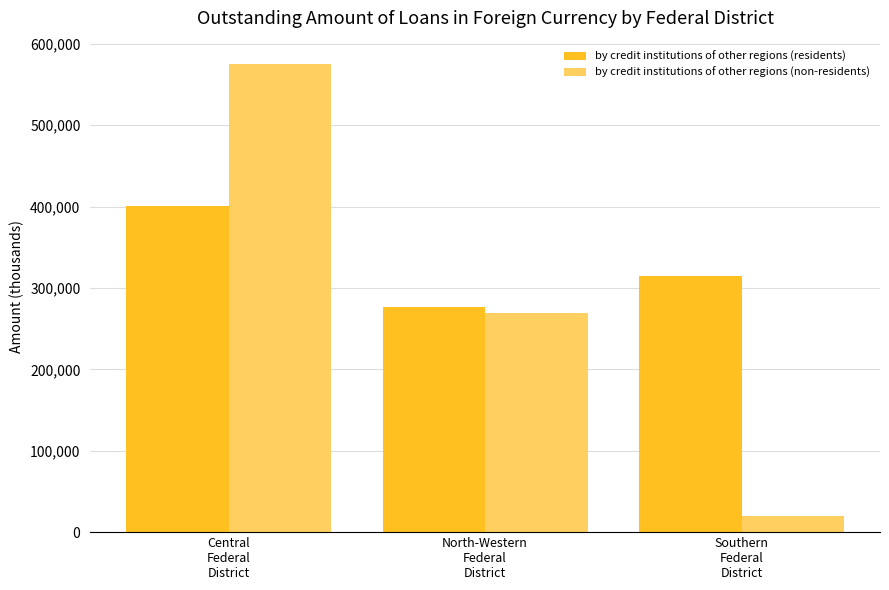

Rank the categories by by credit institutions of other regions (non-residents) value from lowest to highest.

Southern
Federal
District, North-Western
Federal
District, Central
Federal
District